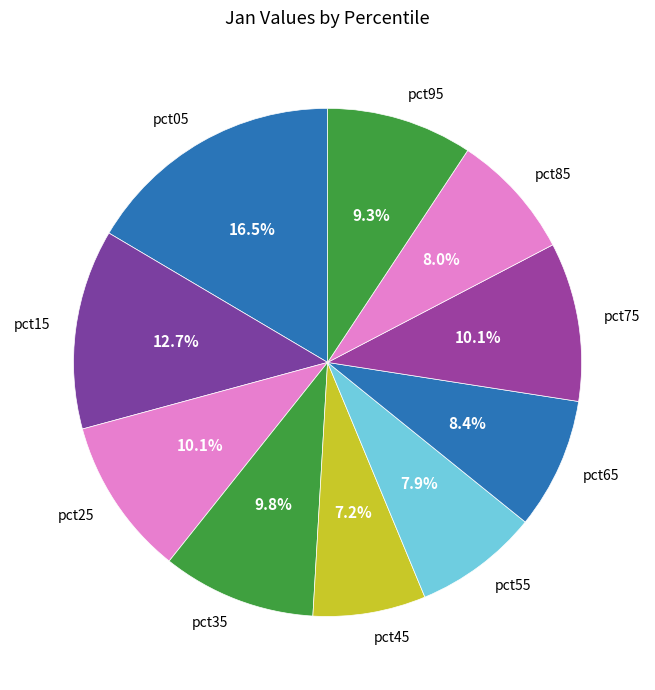

What is the largest slice in the pie chart?

pct05